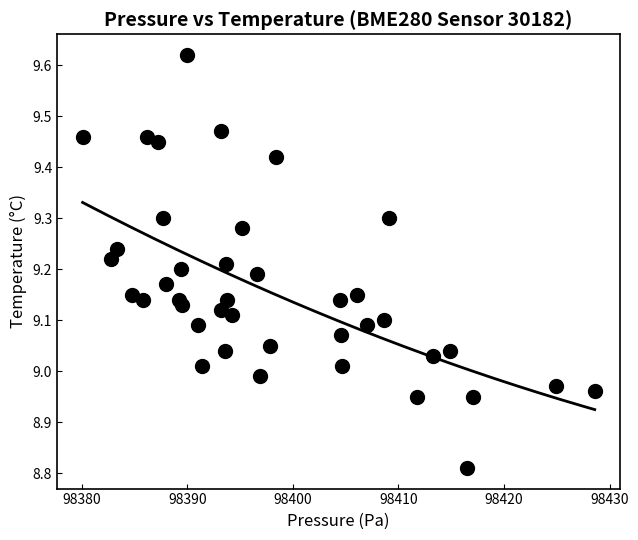

What is the range of Y values (max minus min)?

0.8